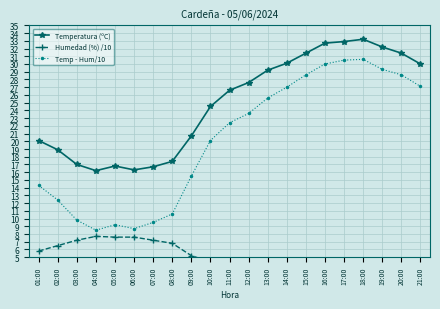

Does the chart display data point markers on the line(s)?

Yes